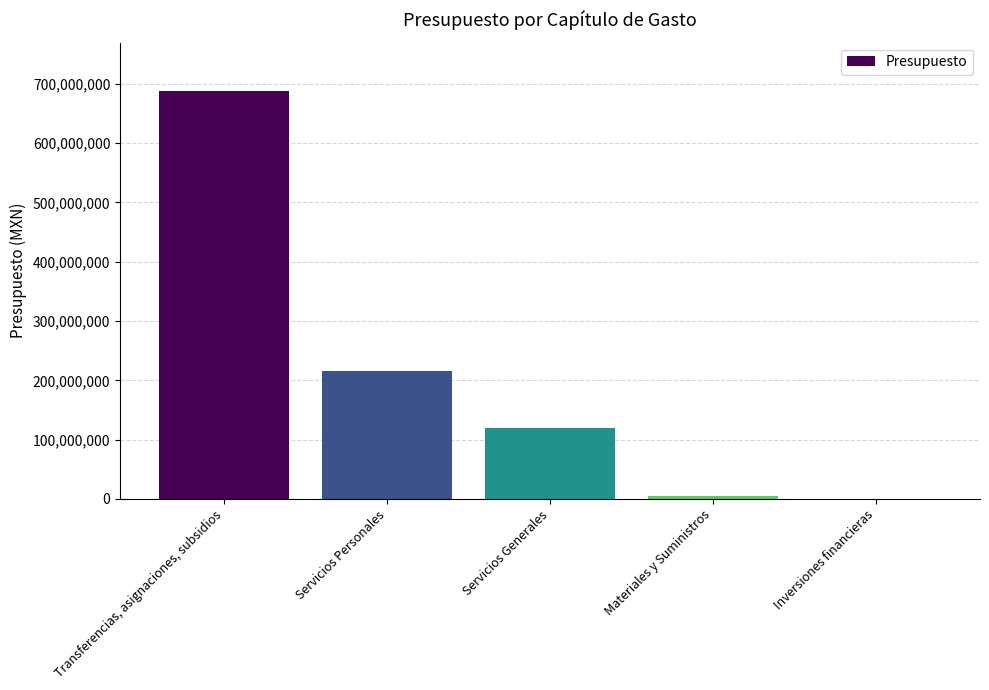

At which label is the value closest to 343510000?

Servicios Personales